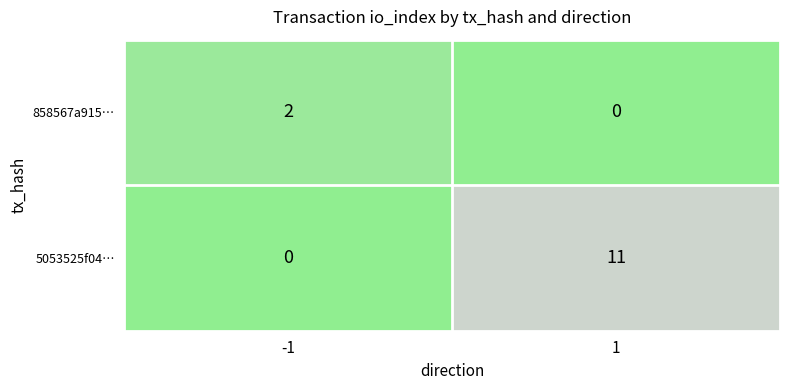

Reading left to right, list all the values displayed in this chart.

858567a915…: -1=2	1=0
5053525f04…: -1=0	1=11